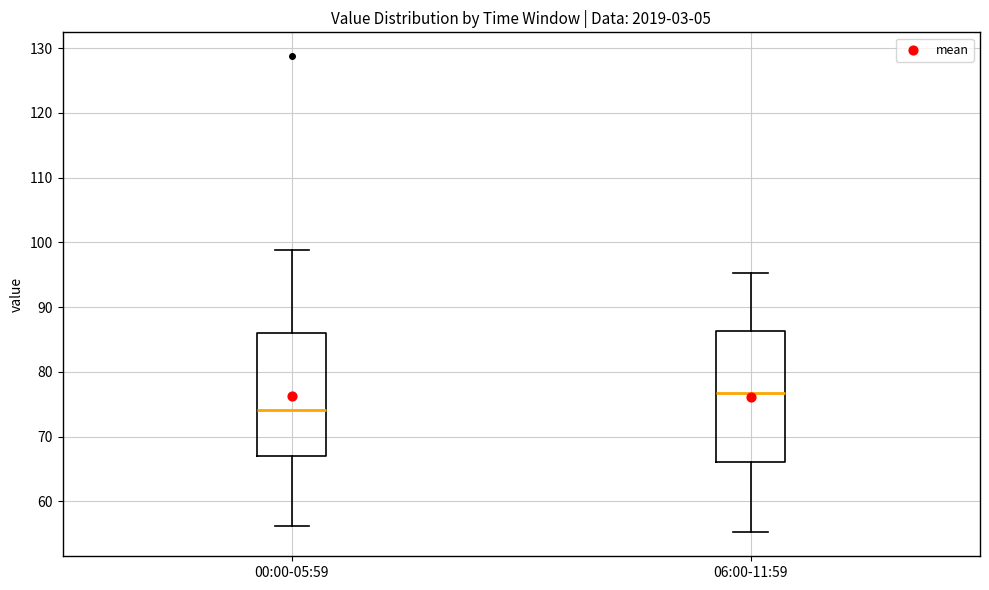

Reading left to right, transcribe this box plot: for each box, give where its median line is, the range the box spans, and where its two whiskers end, as read against the y-axis. The values are not printed on the chart, so give them approximately, as read against the axis.

00:00-05:59: median 74, box 67 to 86, whiskers 56 to 99
06:00-11:59: median 77, box 66 to 86, whiskers 55 to 95